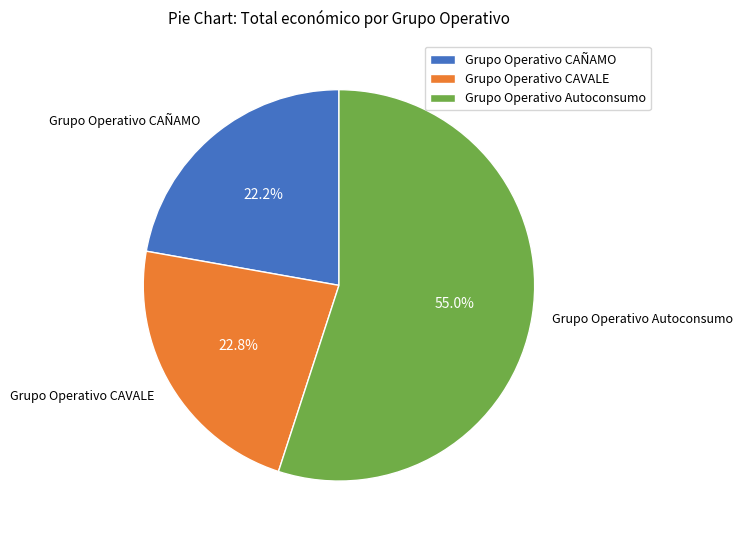

What is the total percentage of Grupo Operativo Autoconsumo and Grupo Operativo CAÑAMO?

77.2%